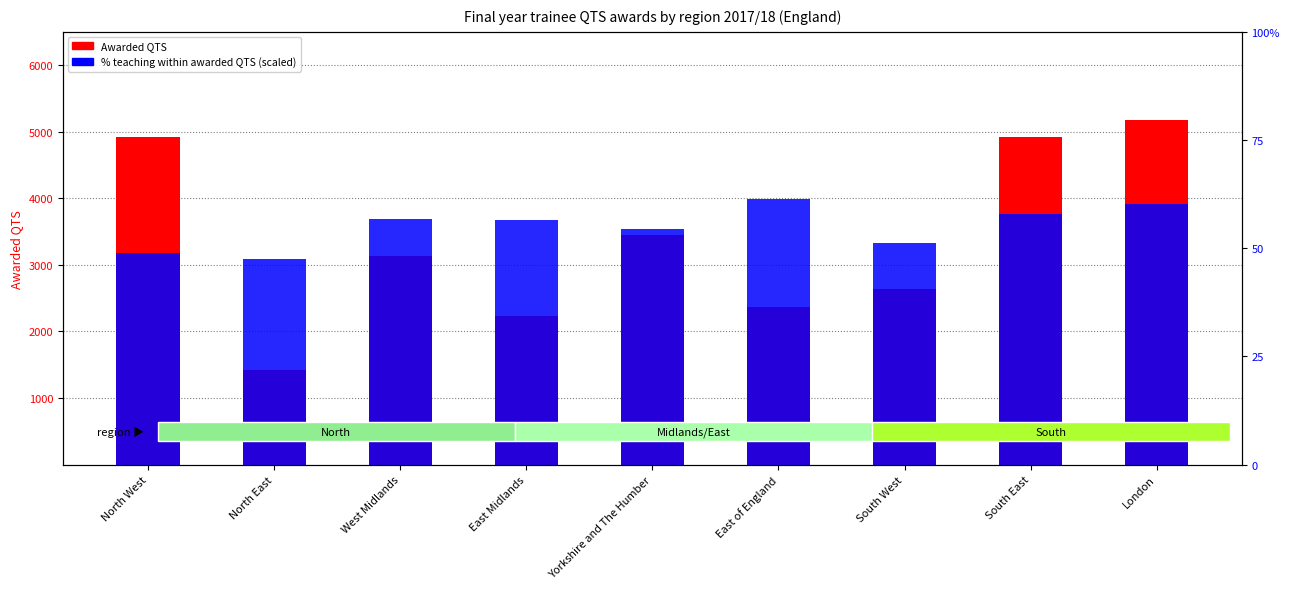

Rank the categories by Awarded QTS value from highest to lowest.

London, North West, South East, Yorkshire and The Humber, West Midlands, South West, East of England, East Midlands, North East